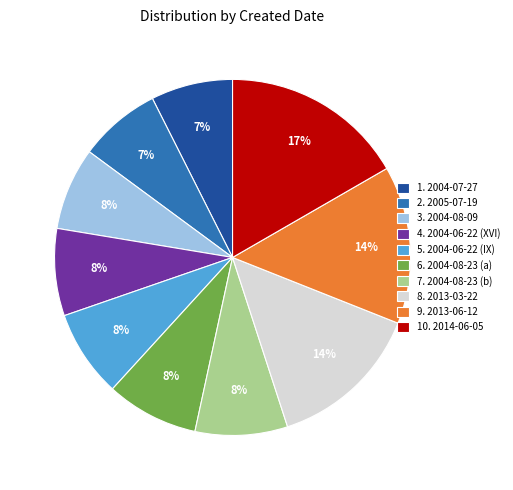

How many slices are in this pie chart?

10